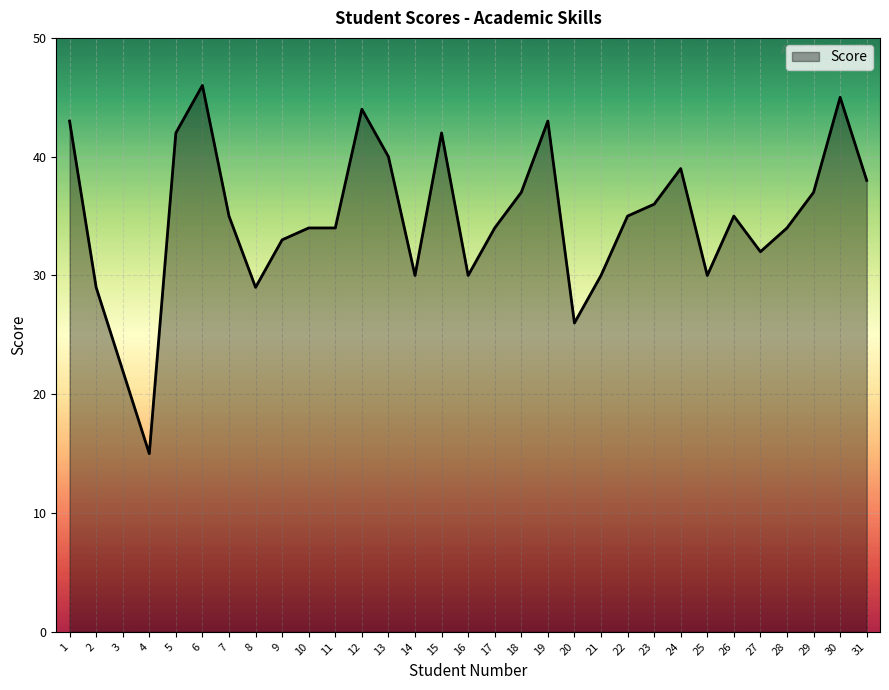

Which category has the highest value across all series?

6